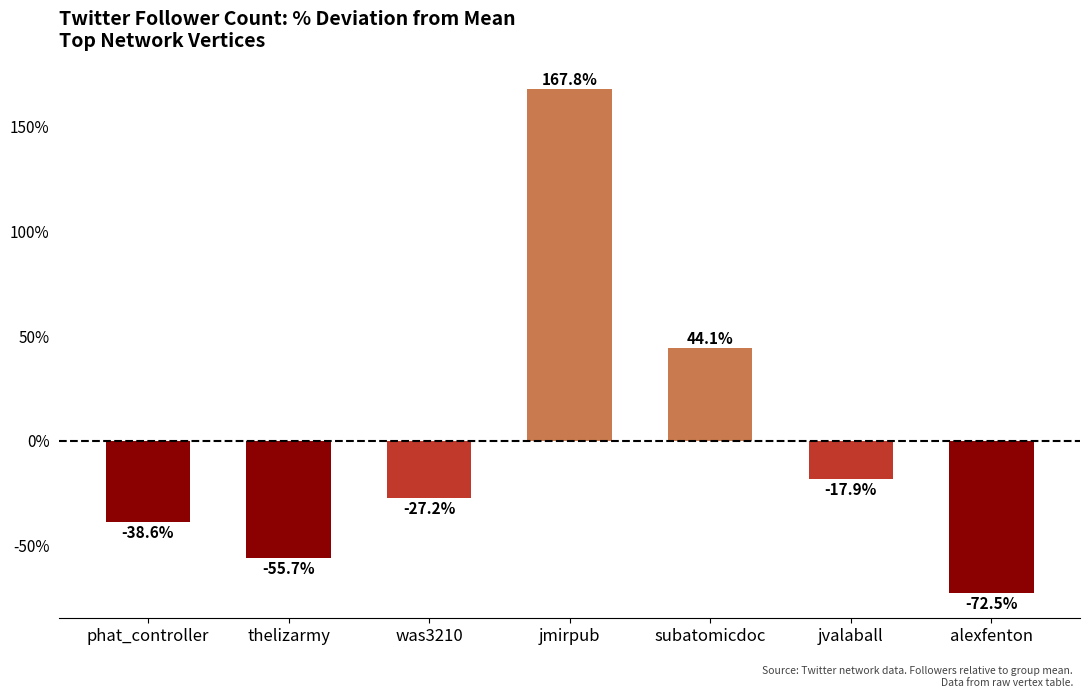

List the labels in order of value, smallest first.

alexfenton, thelizarmy, phat_controller, was3210, jvalaball, subatomicdoc, jmirpub